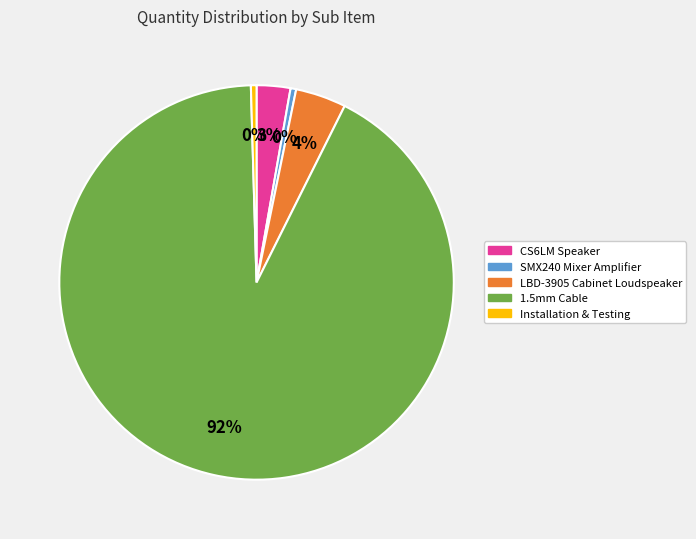

Is there any slice that represents more than half of the pie?

Yes